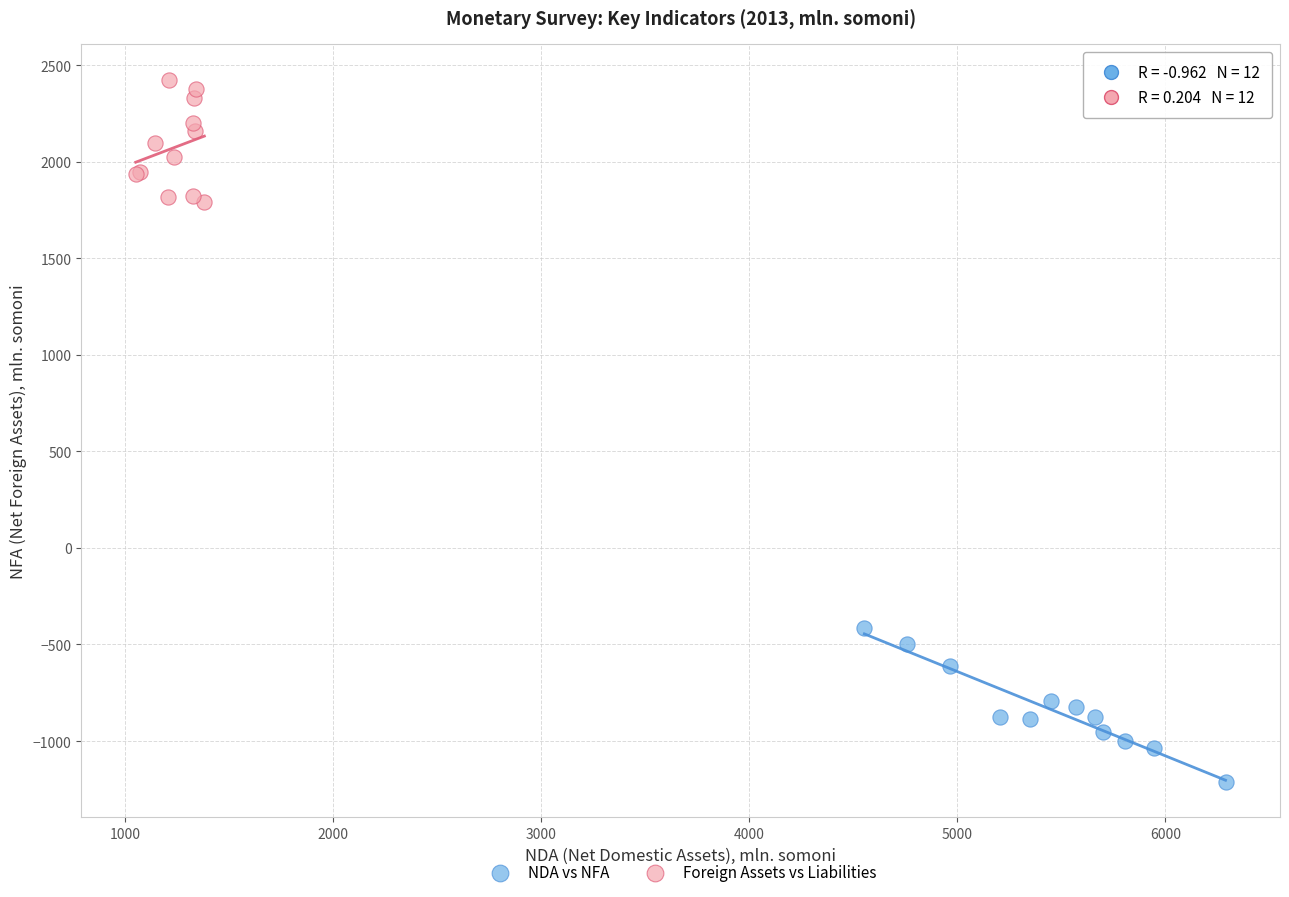

Which series contains the highest Y value?

Foreign Assets vs Liabilities